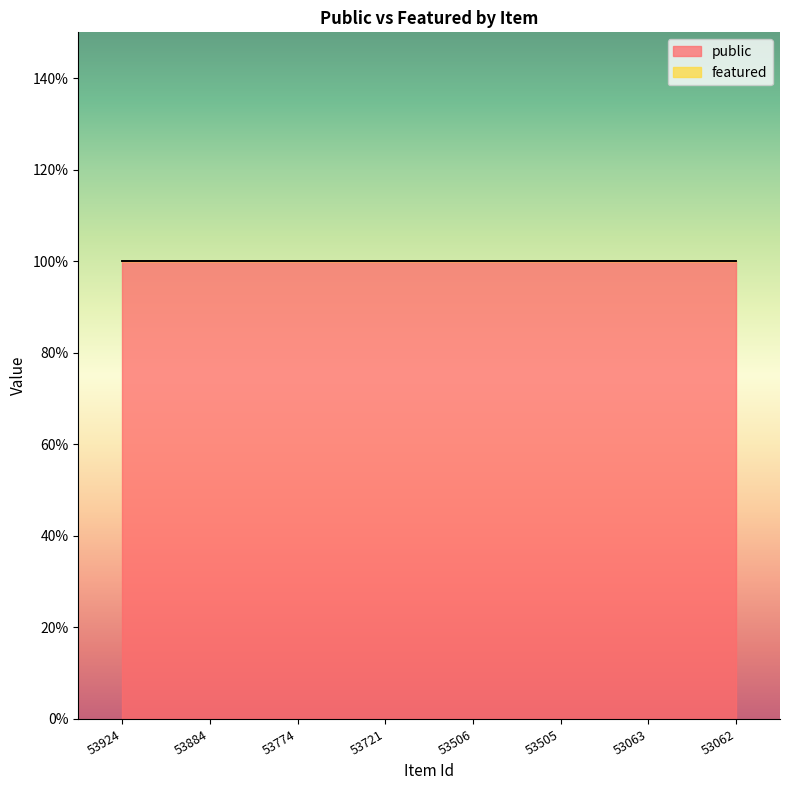

Which category has the lowest value across all series?

53924